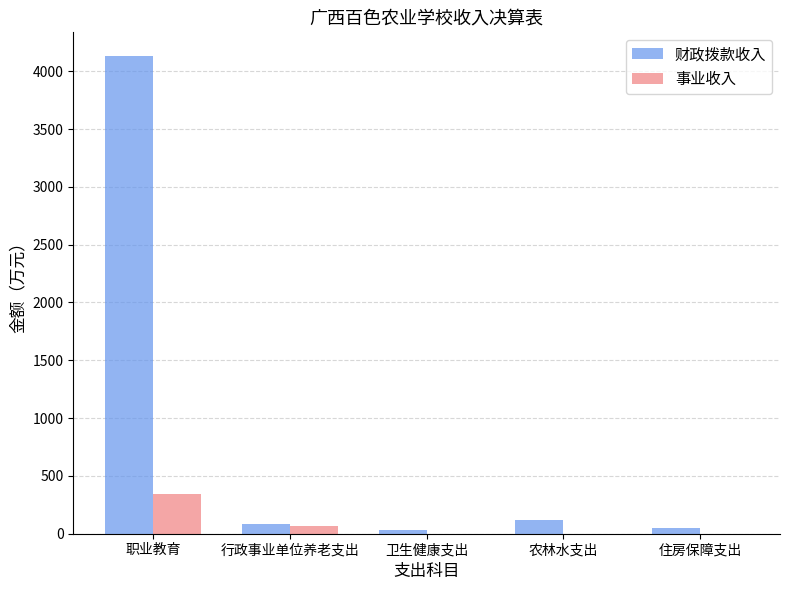

What is the maximum value shown in the chart?

4130.1